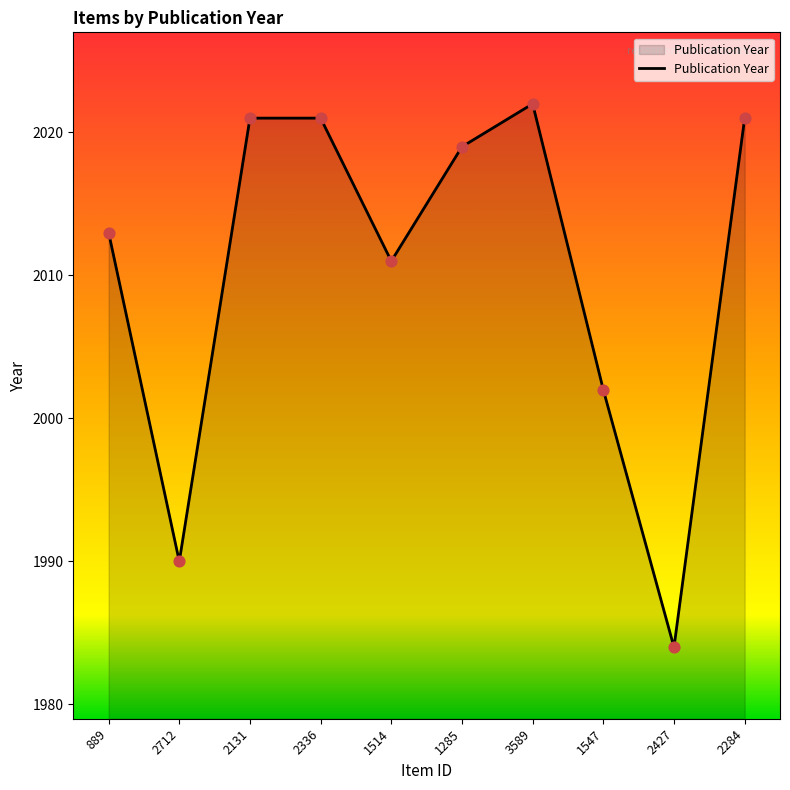

Which has a higher value, 1547 or 2131?

2131